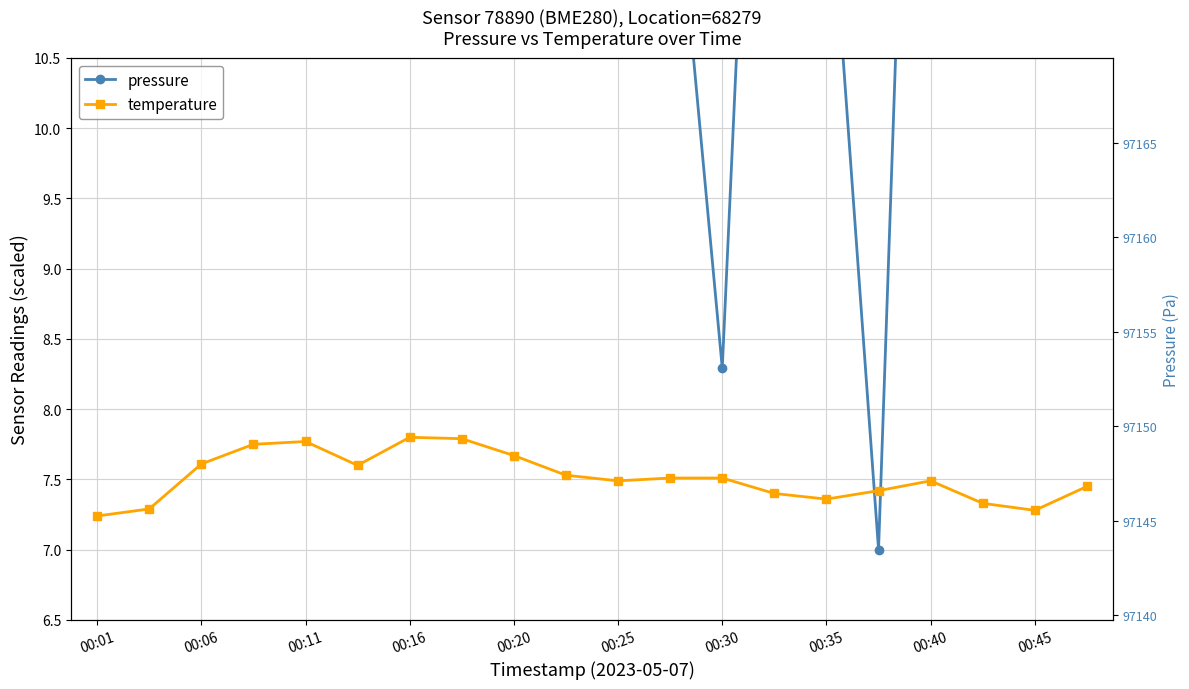

True or false: pressure has more than 1 points higher than both neighbors.

True